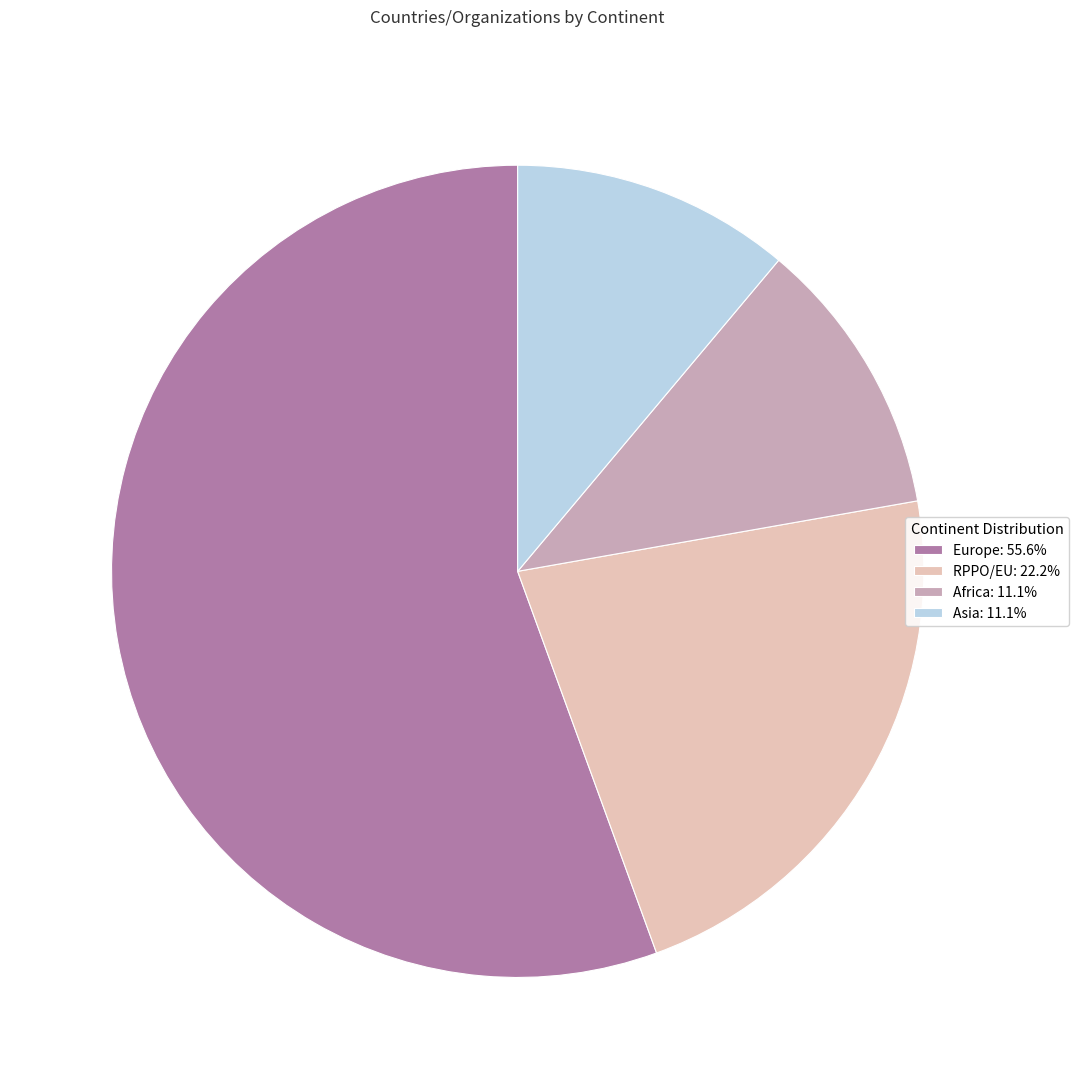

Does any single category account for the majority?

Yes